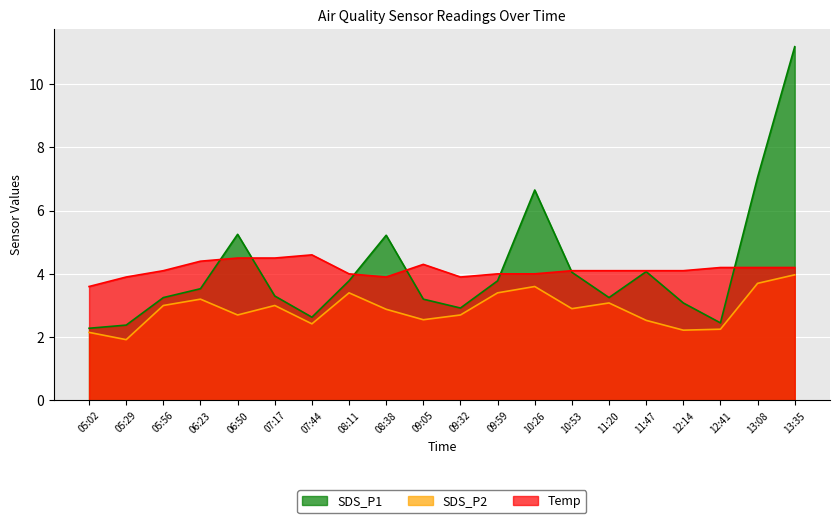

Reading left to right, list all the values displayed in this chart.

SDS_P1: 2.3	2.4	3.2	3.5	5.2	3.3	2.6	3.8	5.2	3.2	2.9	3.8	6.7	4.0	3.2	4.1	3.1	2.5	7.0	11.2
SDS_P2: 2.1	1.9	3.0	3.2	2.7	3.0	2.4	3.4	2.9	2.5	2.7	3.4	3.6	2.9	3.1	2.5	2.2	2.2	3.7	4.0
Temp: 3.6	3.9	4.1	4.4	4.5	4.5	4.6	4.0	3.9	4.3	3.9	4.0	4.0	4.1	4.1	4.1	4.1	4.2	4.2	4.2